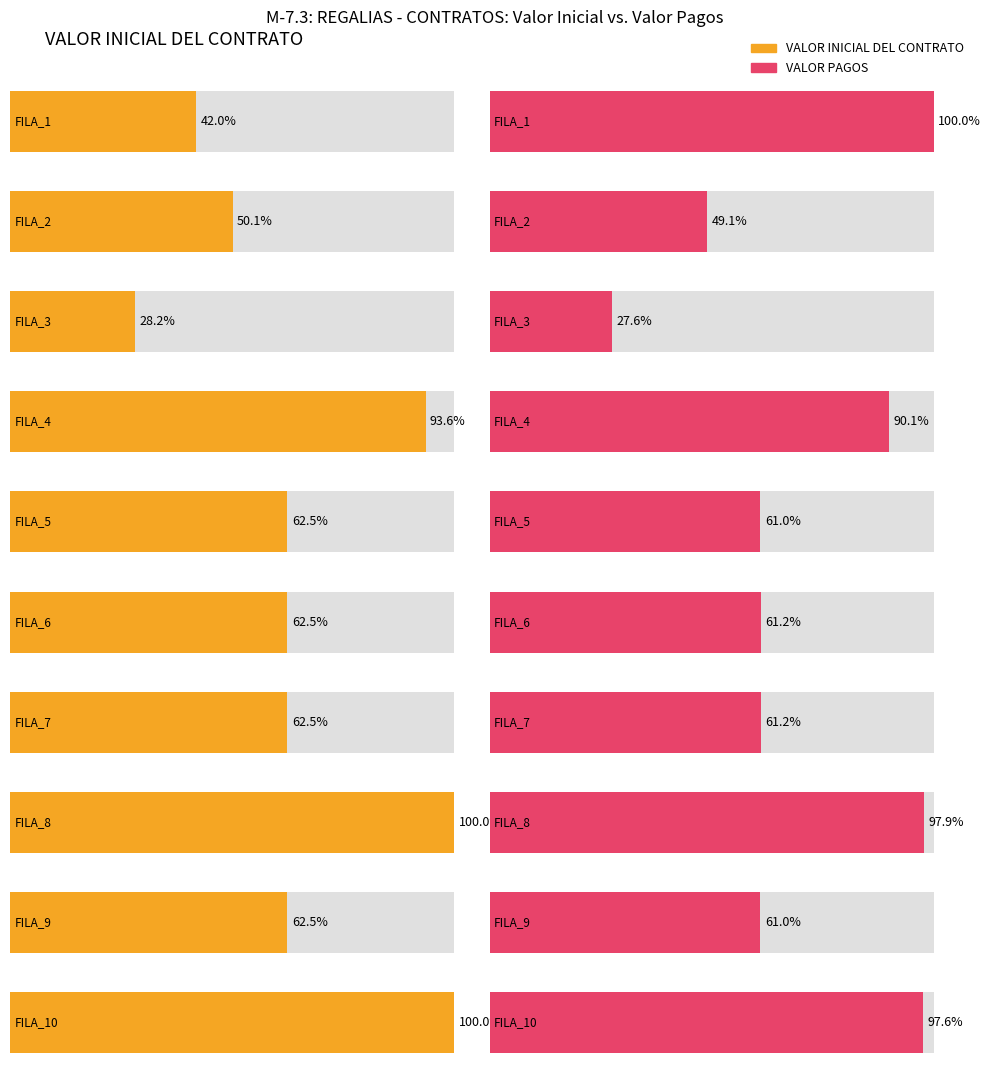

True or false: VALOR INICIAL DEL CONTRATO has a value of 67343912 at FILA_12.

False